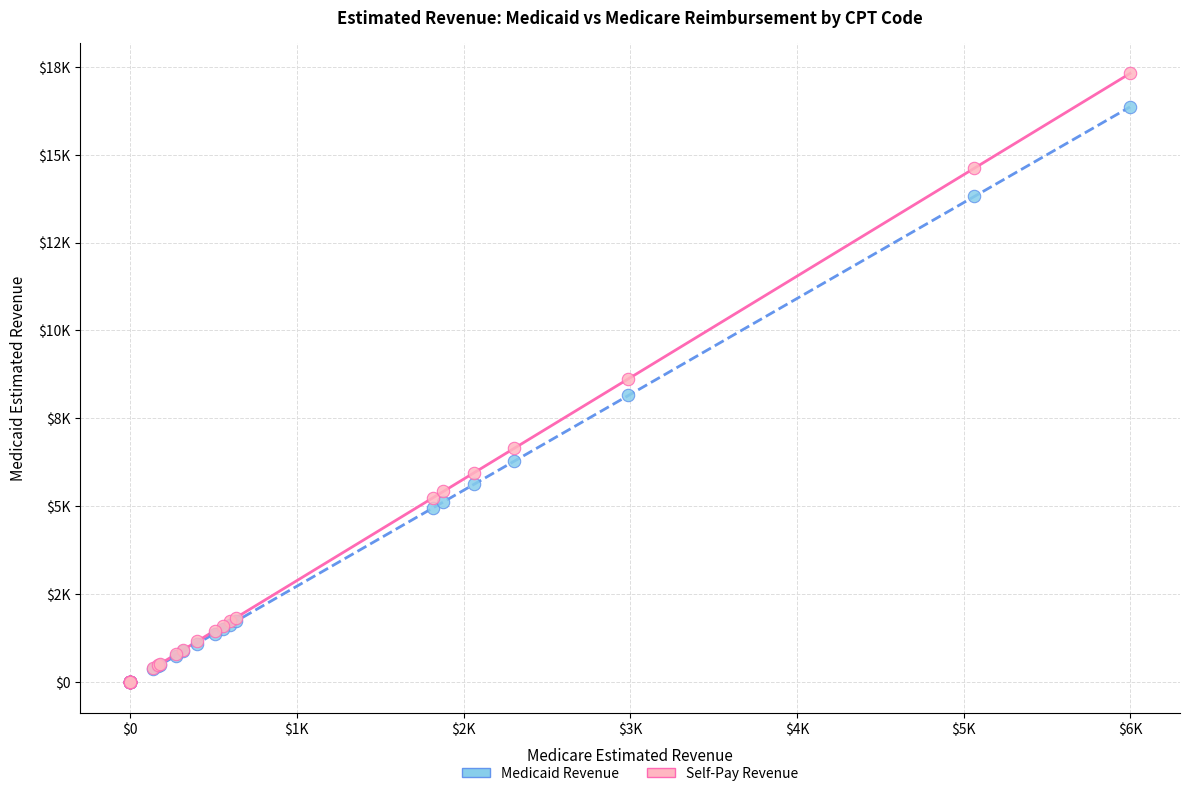

Which series contains the highest Y value?

Self-Pay Revenue